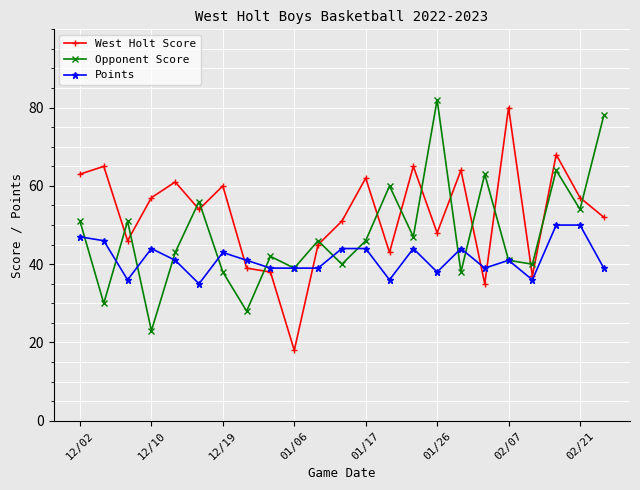

How many data points does each series have?

23